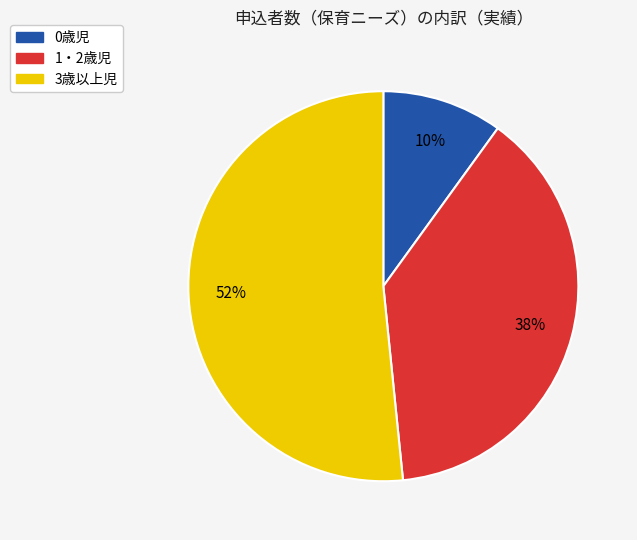

True or false: 1・2歳児 accounts for 48% of the total.

False